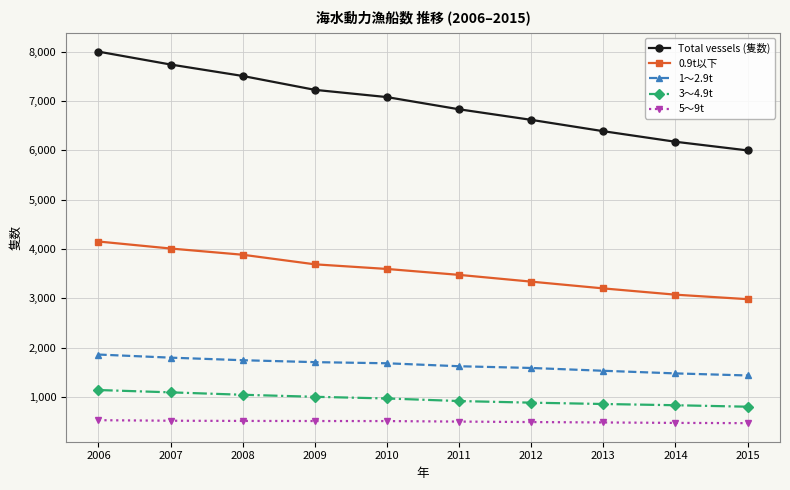

True or false: 3～4.9t and 1～2.9t intersect in this chart.

False